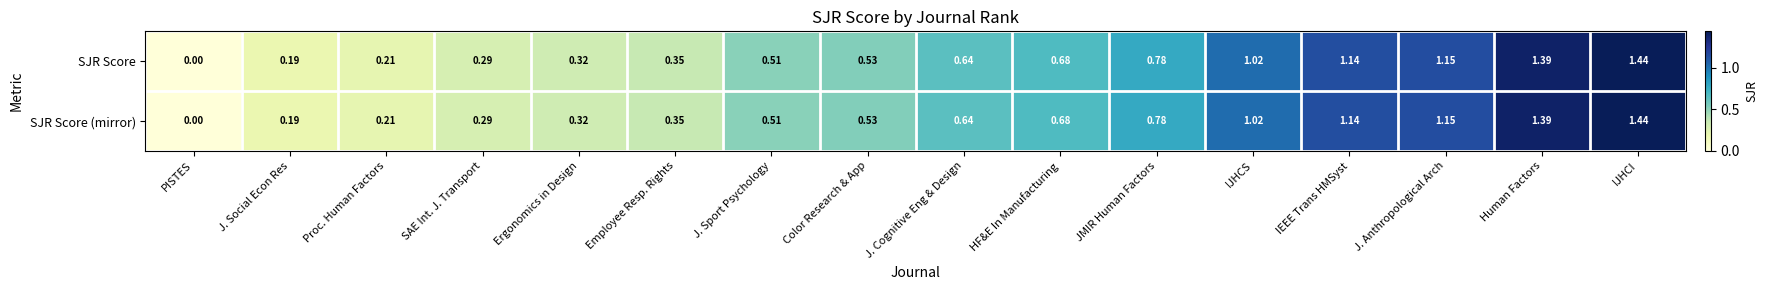

Where is SJR Score nearest to the value 0?

PISTES